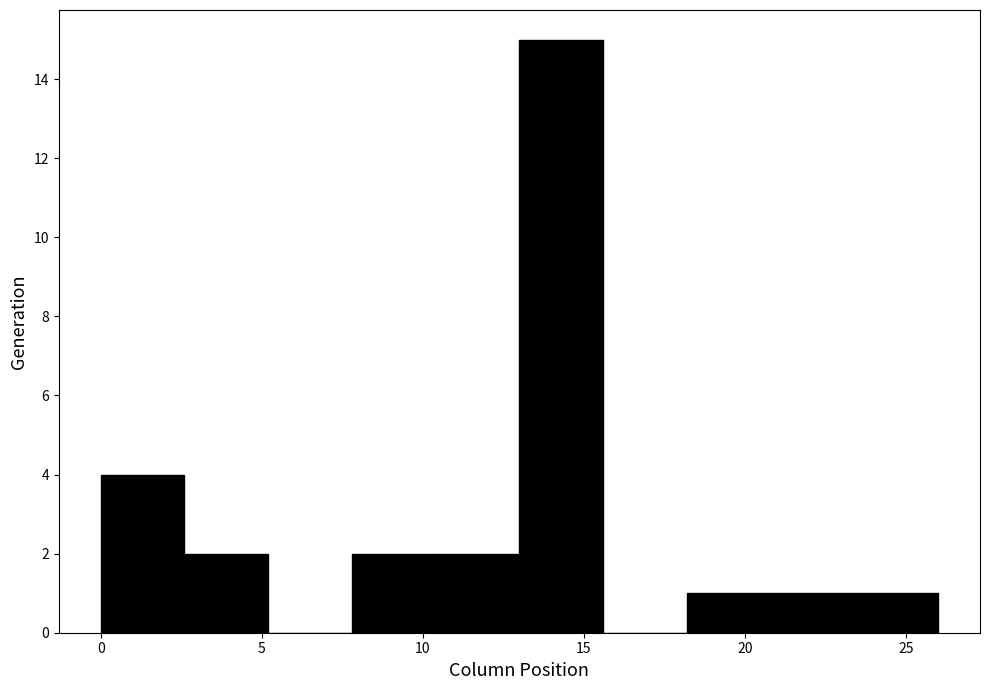

How tall is the bar that spans 18.2 to 20.8 on the x-axis? Neither the bar edges nor the heights are printed on the chart, so give them approximately, as read against the axes.

1